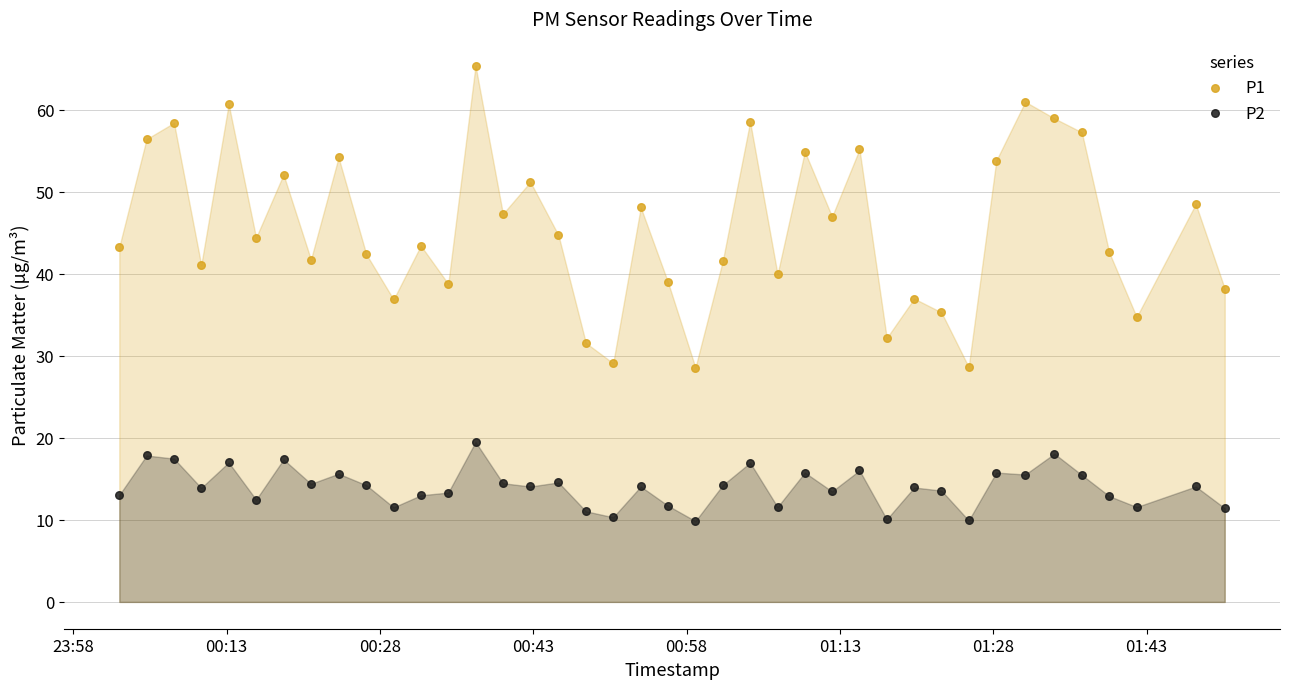

Across all data points, what is the range of Y values (max minus min)?

55.5